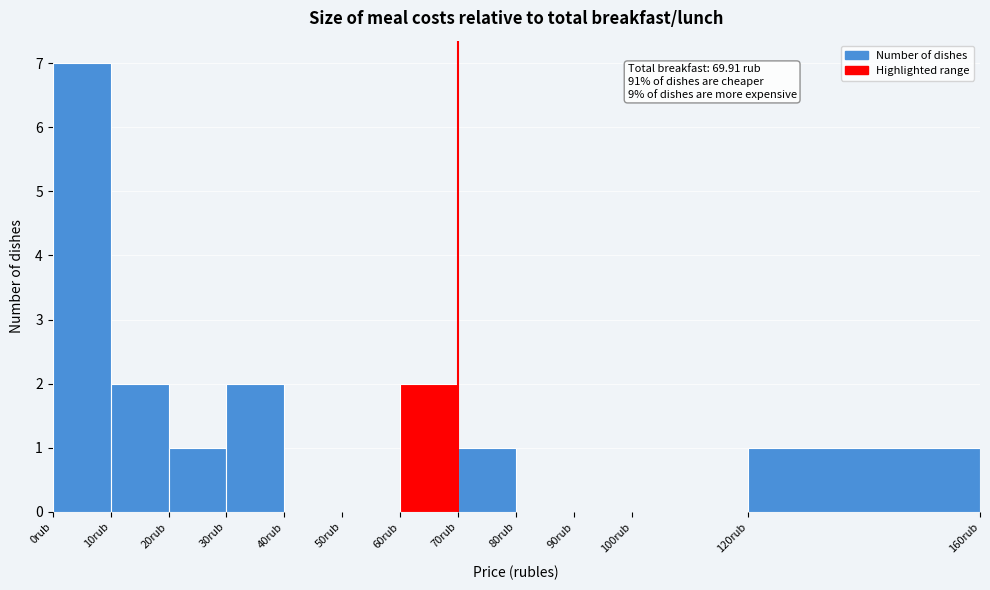

Which range on the x-axis has the tallest bar?

0 to 10